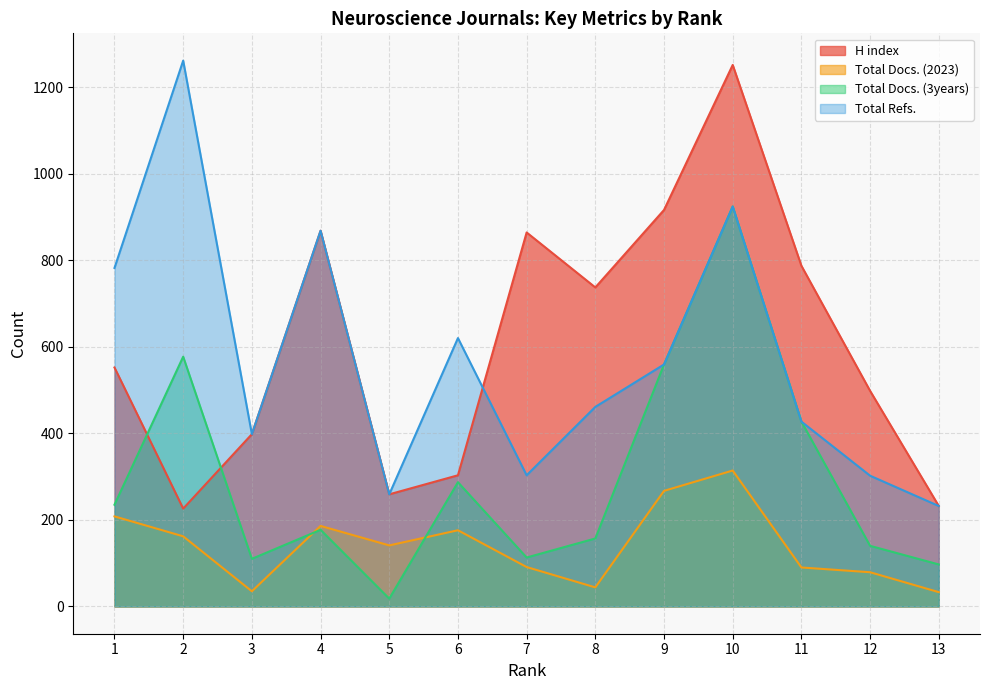

How many interior local peaks does the H index series have?

3